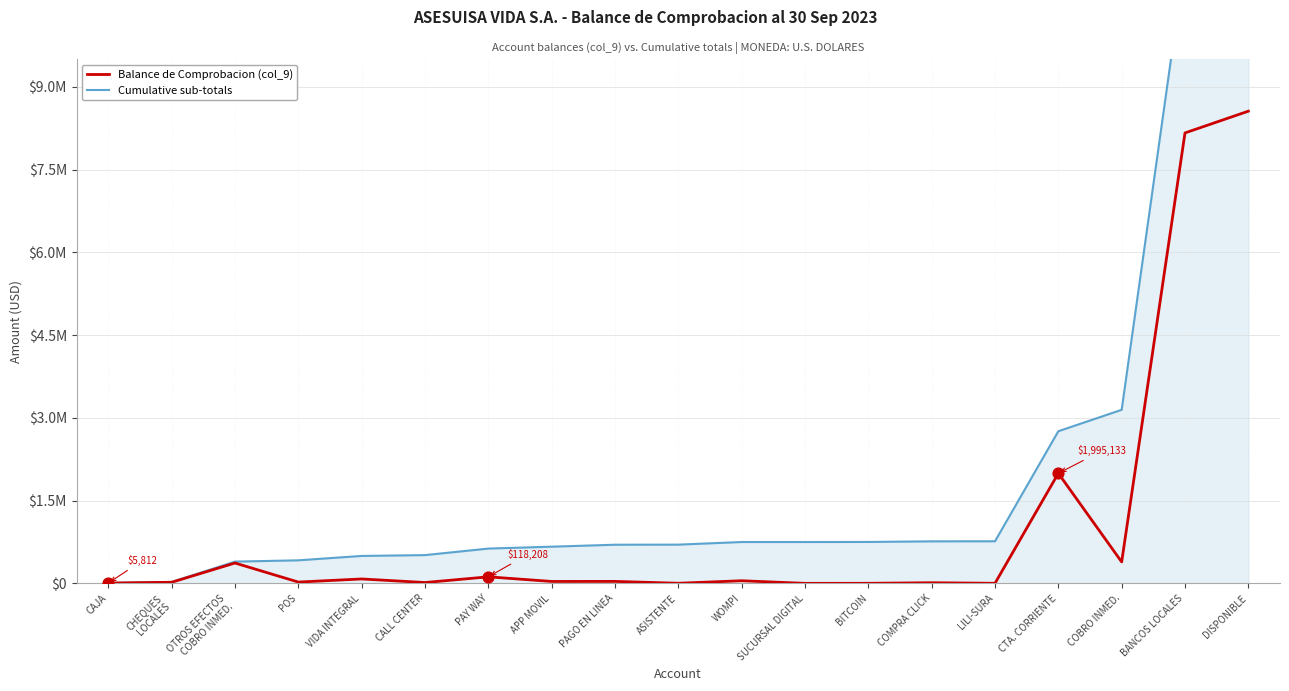

Which series has the largest total across all categories?

Cumulative sub-totals